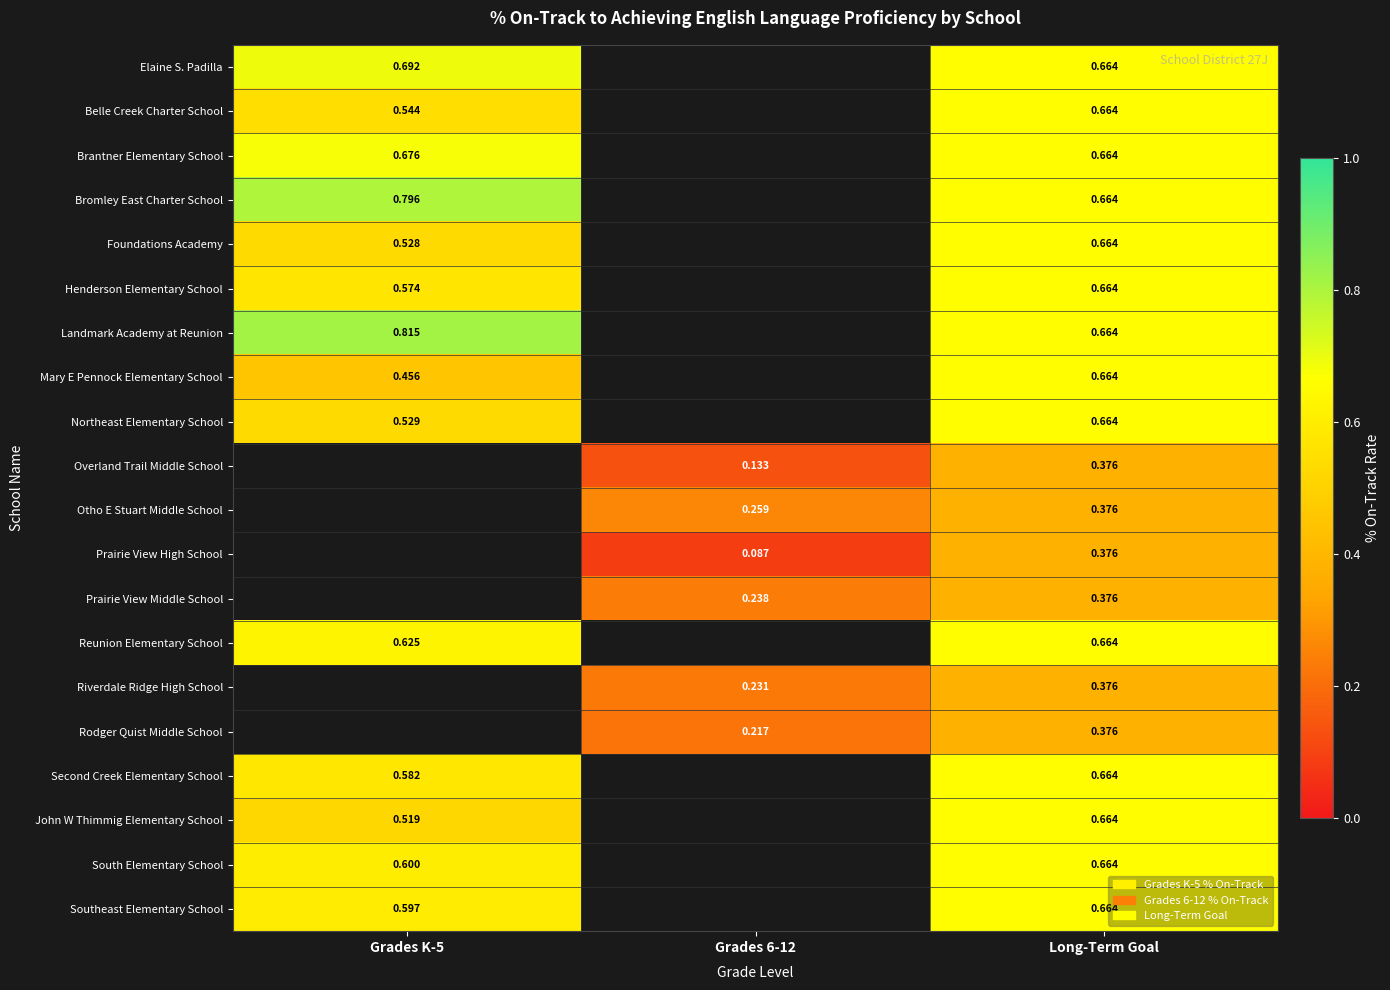

Is the value of Rodger Quist Middle School at Long-Term Goal greater than the value of Southeast Elementary School at Long-Term Goal?

No